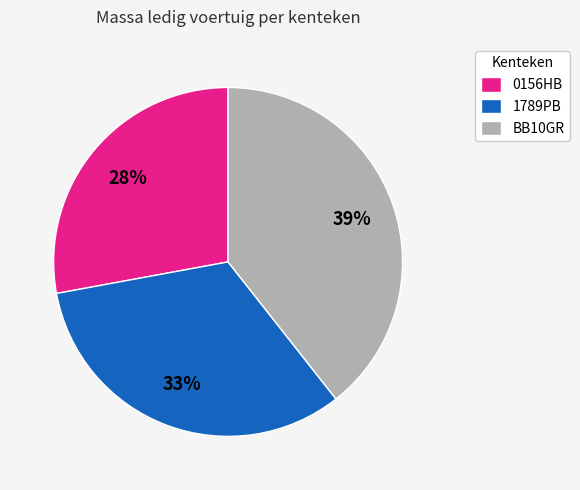

Is it true that 1789PB is 43% of the pie?

False